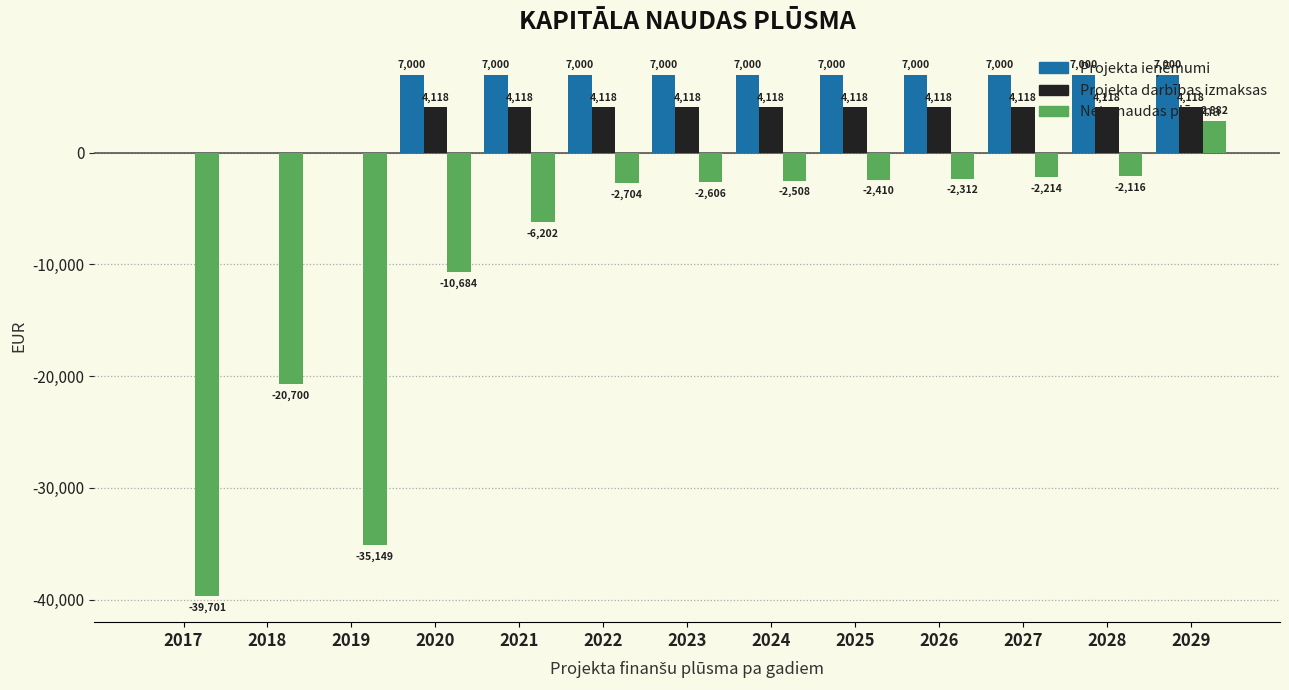

Are the bars grouped side by side (vs. stacked)?

Yes